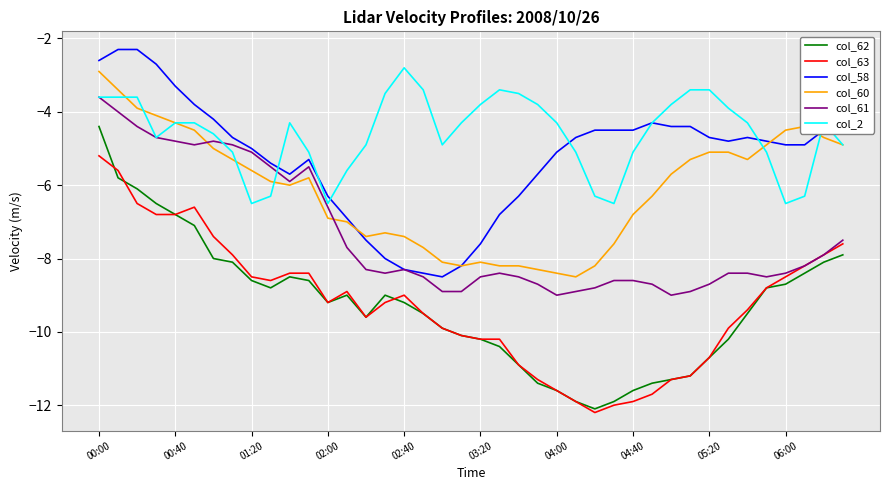

Which series has the largest range (max minus min)?

col_62